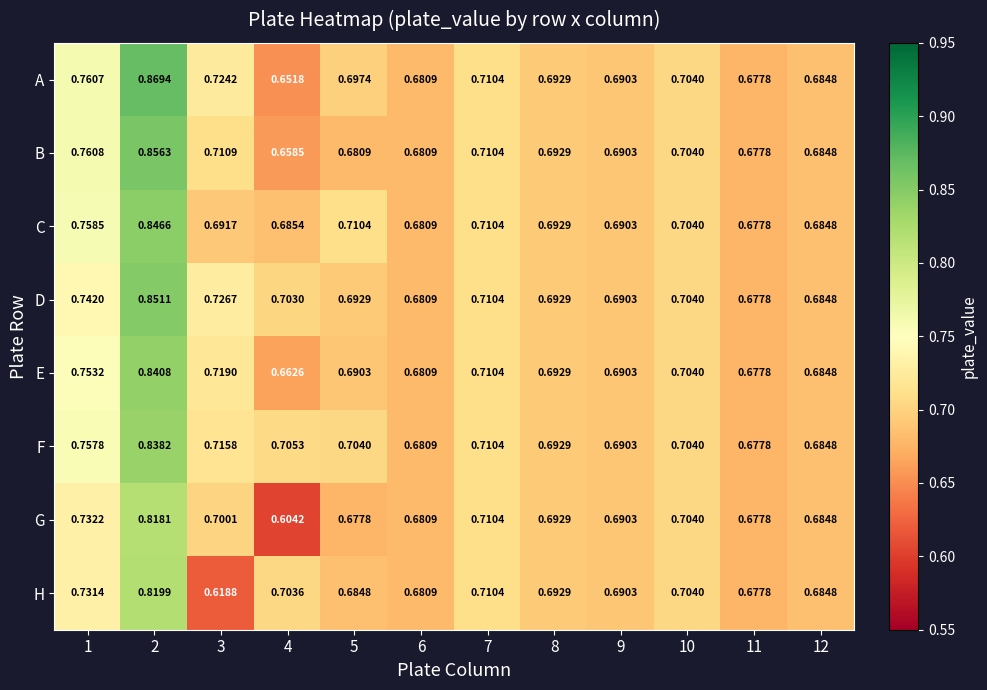

Between 1 and 2, which series saw the biggest shift?

D